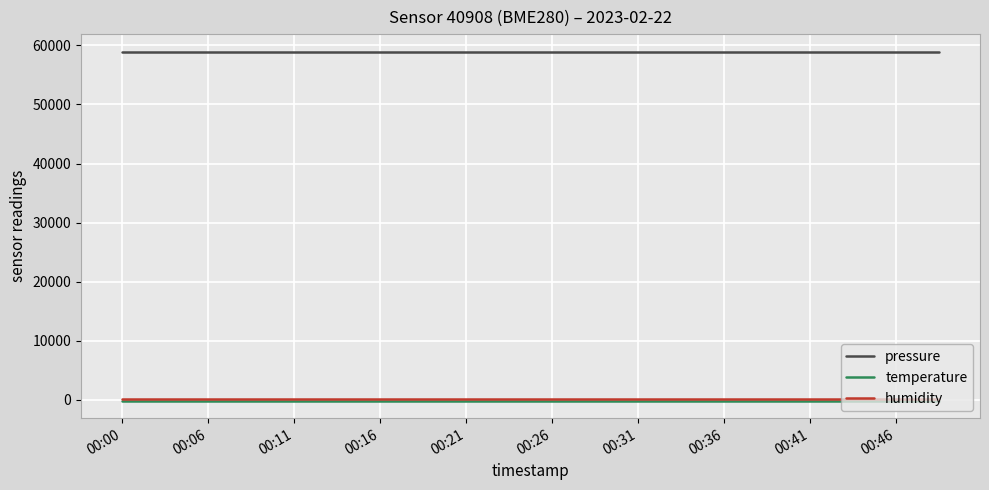

True or false: temperature and pressure cross at least once.

False